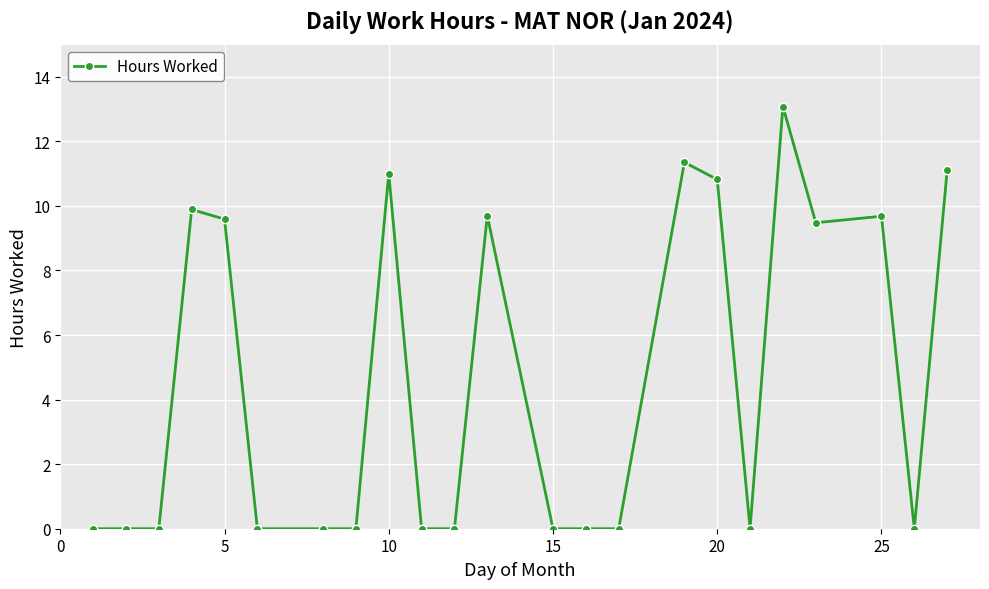

What is the value of the 5th point from the left?

9.6